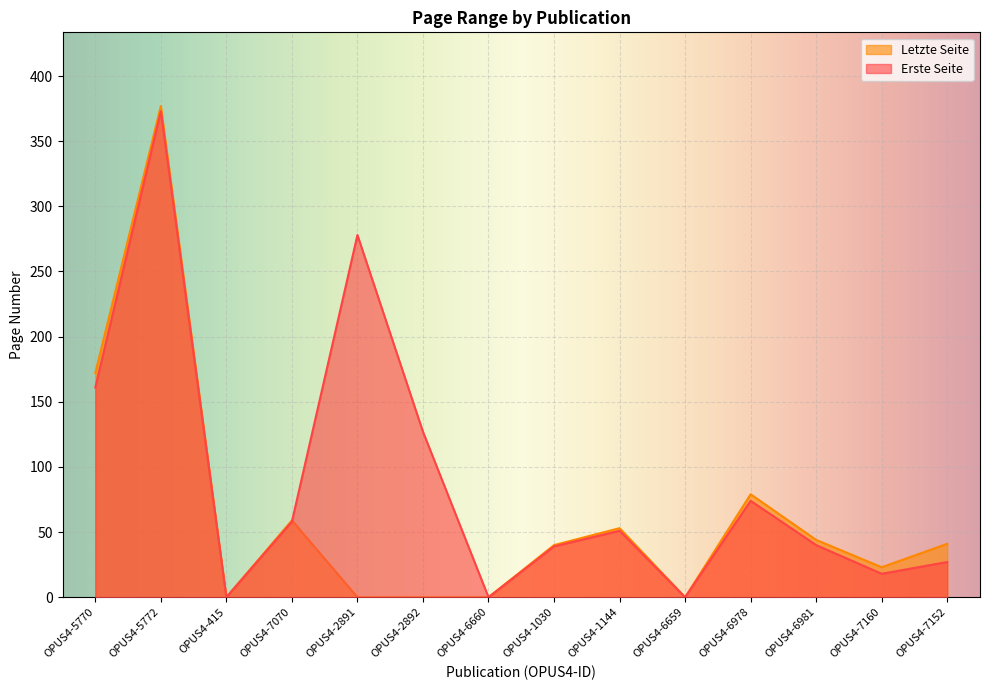

Between which two adjacent categories do Letzte Seite and Erste Seite first intersect?

OPUS4-7070 and OPUS4-2891